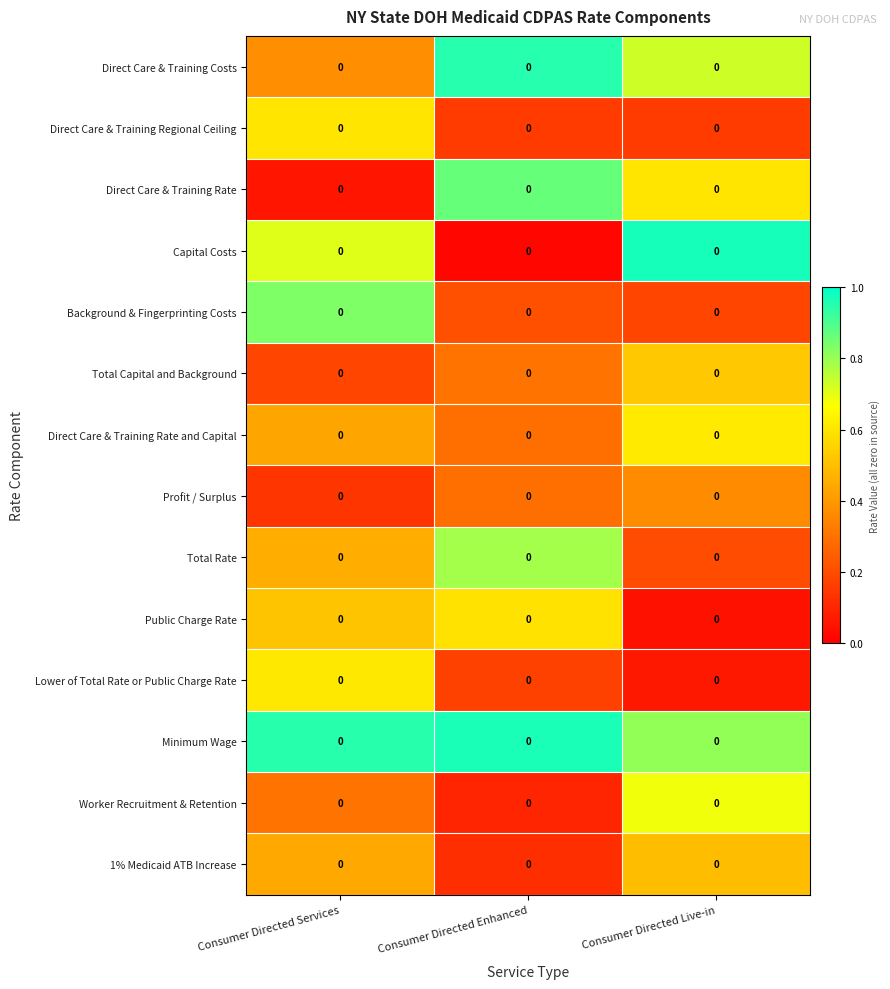

Reading left to right, transcribe all the data shown in this chart.

Direct Care & Training Costs: Consumer Directed Services=0.0	Consumer Directed Enhanced=0.0	Consumer Directed Live-in=0.0
Direct Care & Training Regional Ceiling: Consumer Directed Services=0.0	Consumer Directed Enhanced=0.0	Consumer Directed Live-in=0.0
Direct Care & Training Rate: Consumer Directed Services=0.0	Consumer Directed Enhanced=0.0	Consumer Directed Live-in=0.0
Capital Costs: Consumer Directed Services=0.0	Consumer Directed Enhanced=0.0	Consumer Directed Live-in=0.0
Background & Fingerprinting Costs: Consumer Directed Services=0.0	Consumer Directed Enhanced=0.0	Consumer Directed Live-in=0.0
Total Capital and Background: Consumer Directed Services=0.0	Consumer Directed Enhanced=0.0	Consumer Directed Live-in=0.0
Direct Care & Training Rate and Capital: Consumer Directed Services=0.0	Consumer Directed Enhanced=0.0	Consumer Directed Live-in=0.0
Profit / Surplus: Consumer Directed Services=0.0	Consumer Directed Enhanced=0.0	Consumer Directed Live-in=0.0
Total Rate: Consumer Directed Services=0.0	Consumer Directed Enhanced=0.0	Consumer Directed Live-in=0.0
Public Charge Rate: Consumer Directed Services=0.0	Consumer Directed Enhanced=0.0	Consumer Directed Live-in=0.0
Lower of Total Rate or Public Charge Rate: Consumer Directed Services=0.0	Consumer Directed Enhanced=0.0	Consumer Directed Live-in=0.0
Minimum Wage: Consumer Directed Services=0.0	Consumer Directed Enhanced=0.0	Consumer Directed Live-in=0.0
Worker Recruitment & Retention: Consumer Directed Services=0.0	Consumer Directed Enhanced=0.0	Consumer Directed Live-in=0.0
1% Medicaid ATB Increase: Consumer Directed Services=0.0	Consumer Directed Enhanced=0.0	Consumer Directed Live-in=0.0